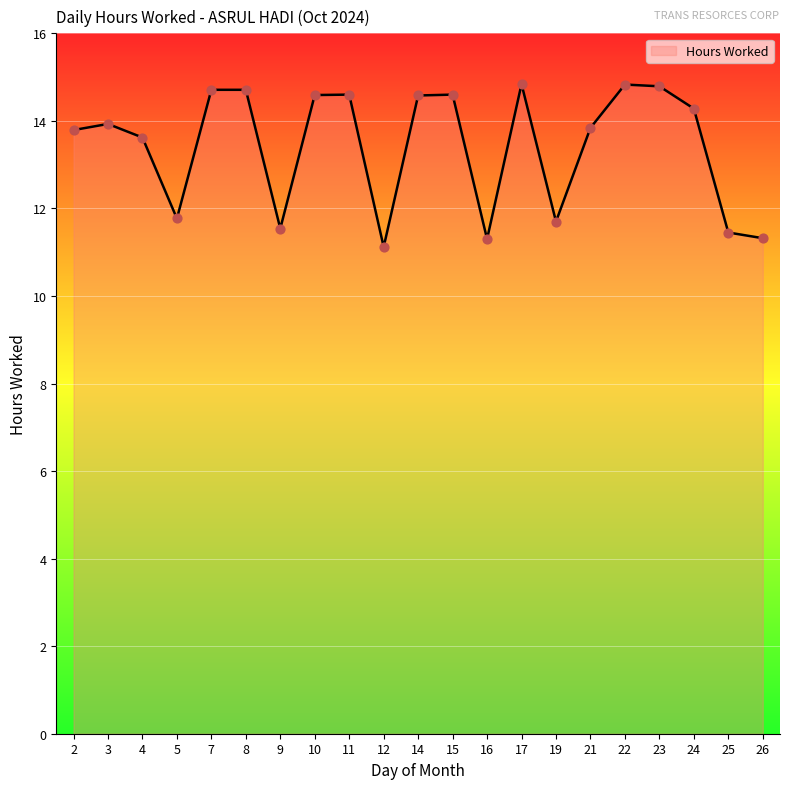

Between 22 and 5, which is larger?

22